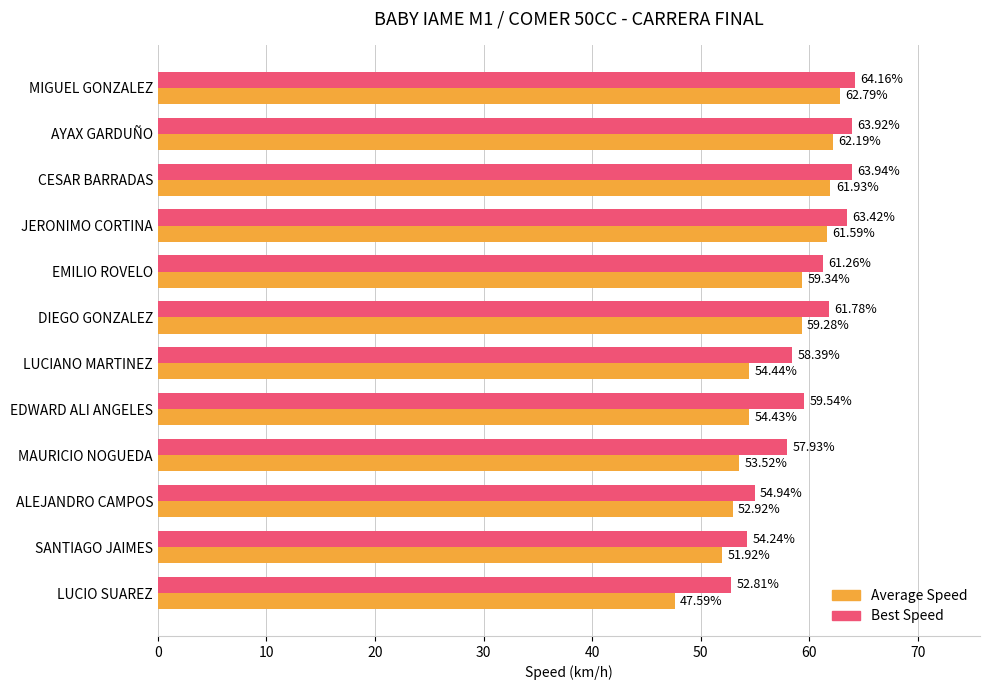

What is the greatest value displayed?

64.2